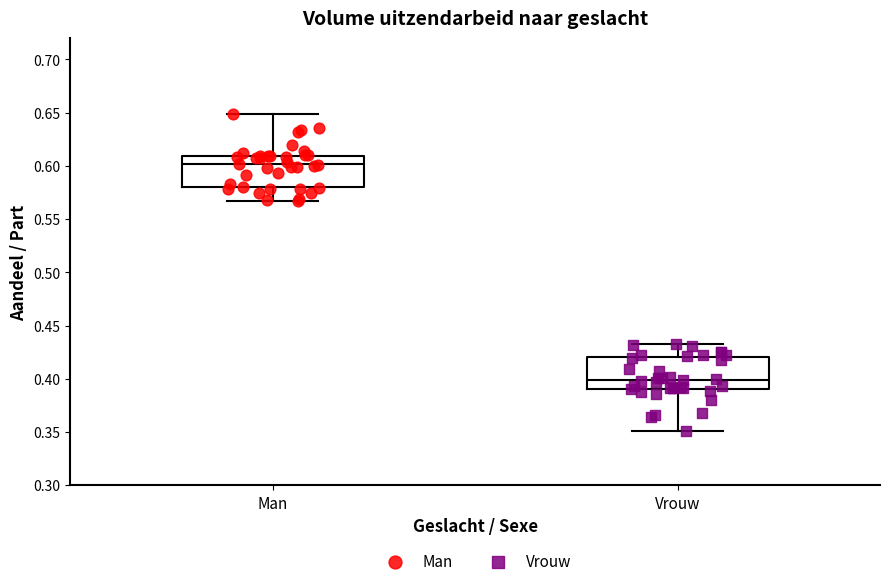

Which box's median line is the lowest?

Vrouw